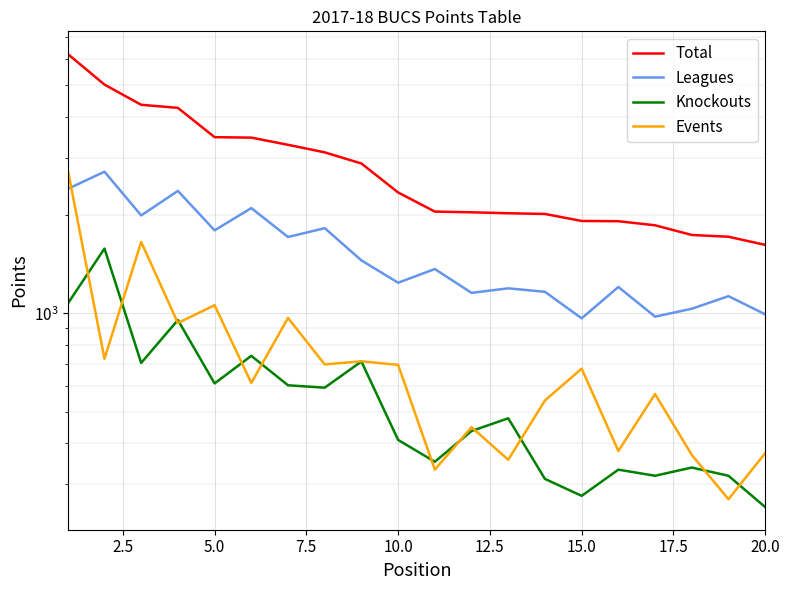

Reading right to left, transcribe all the data shown in this chart.

Total: 1621.0	1716.5	1738.3	1861.0	1915.3	1918.6	2015.8	2026.0	2039.5	2050.0	2345.8	2878.0	3113.0	3283.5	3454.0	3465.0	4260.3	4354.3	5021.0	6230.7
Leagues: 993.0	1129.0	1033.0	977.0	1204.5	965.5	1164.0	1193.0	1155.5	1367.0	1241.0	1453.0	1823.5	1713.5	2101.0	1796.0	2372.0	1995.0	2716.0	2405.5
Knockouts: 255.0	318.0	337.0	318.0	332.0	276.0	311.0	477.0	436.0	351.0	409.5	712.0	592.0	602.0	741.0	610.0	954.0	705.0	1579.0	1071.0
Events: 373.0	269.5	368.3	566.0	378.8	677.1	540.8	356.0	448.0	332.0	695.3	713.0	697.5	968.0	612.0	1059.0	934.3	1654.3	726.0	2754.2